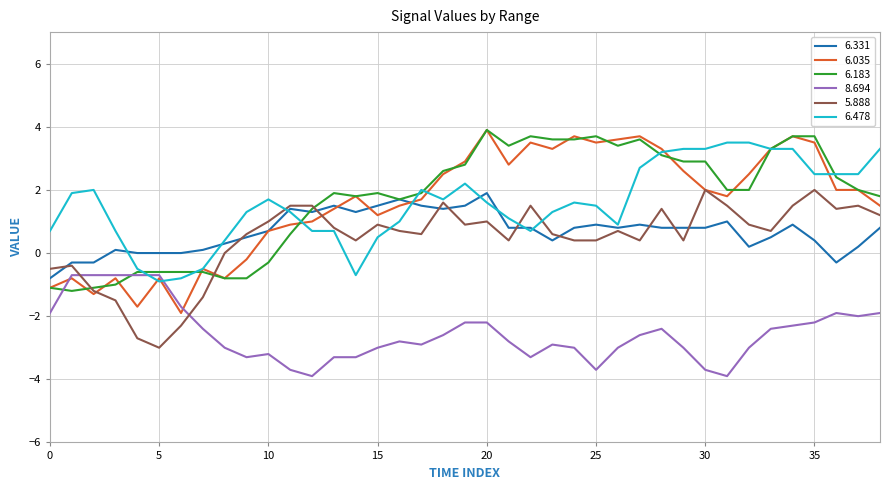

After their last crossing, which series has the higher values: 6.478 or 8.694?

6.478